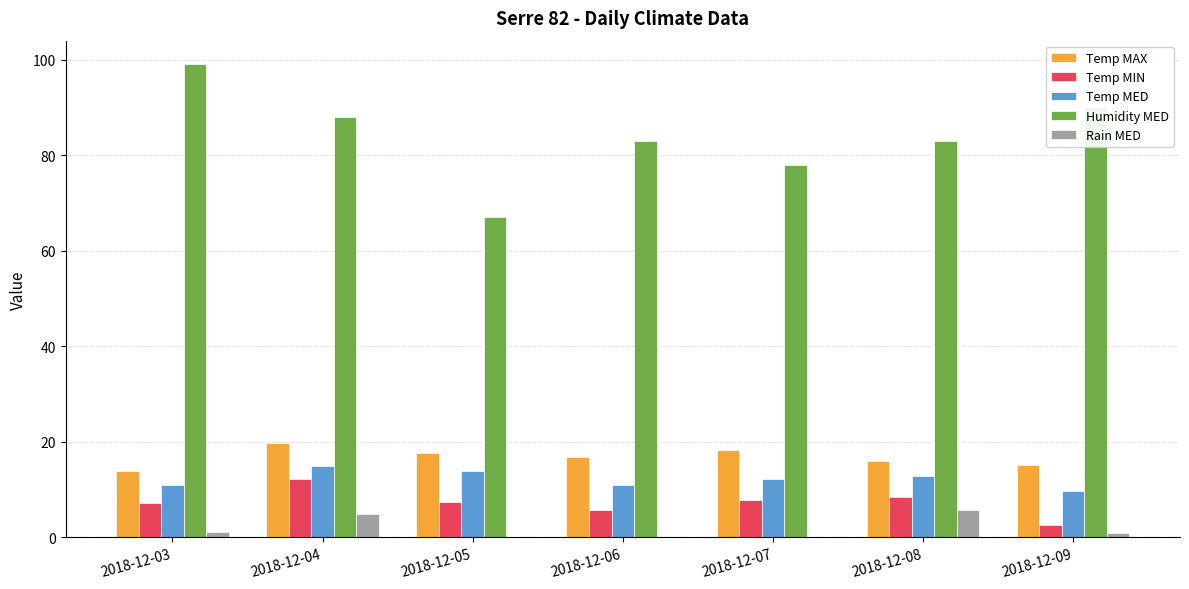

The value of Rain MED at 2018-12-06 is 0.0. True or false?

True